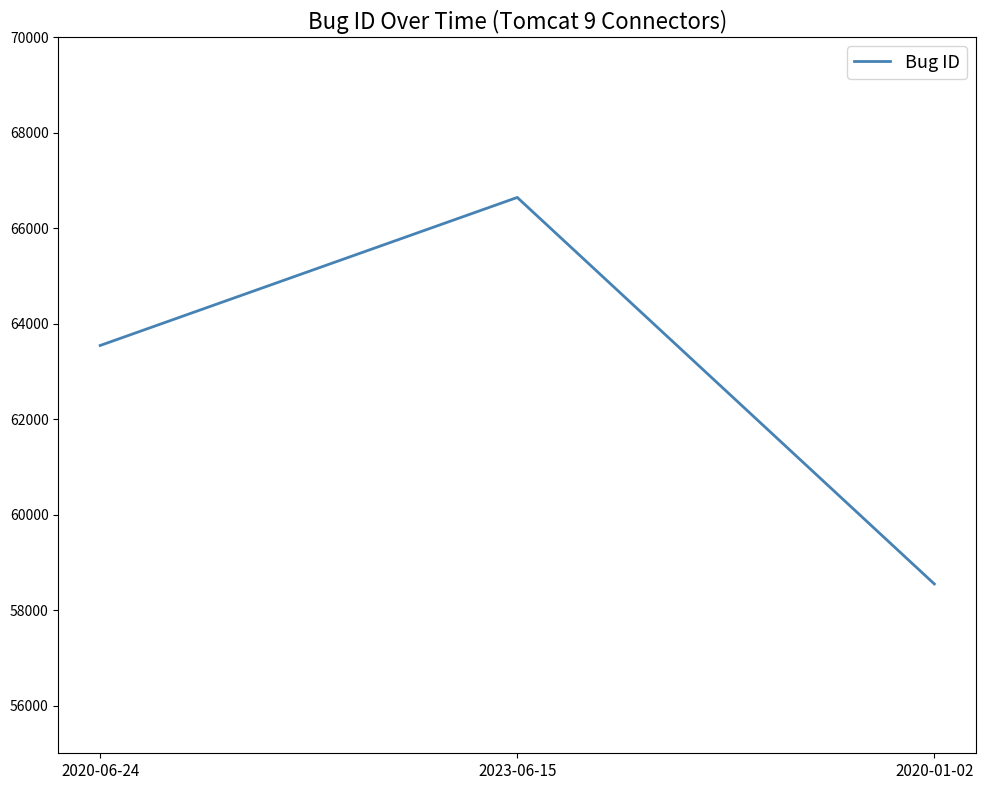

Rank the categories by value from lowest to highest.

2020-01-02, 2020-06-24, 2023-06-15